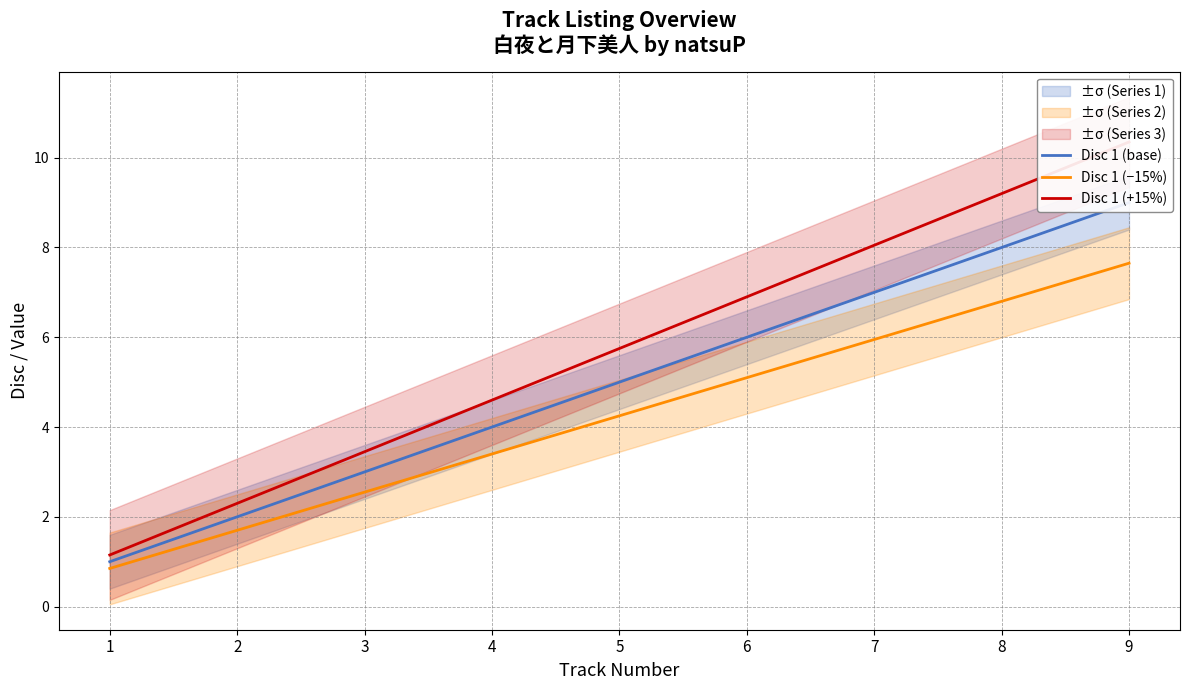

Reading left to right, extract all data points from this chart.

Disc 1 (base): 1.0	2.0	3.0	4.0	5.0	6.0	7.0	8.0	9.0
Disc 1 (−15%): 0.8	1.7	2.5	3.4	4.2	5.1	6.0	6.8	7.6
Disc 1 (+15%): 1.1	2.3	3.4	4.6	5.8	6.9	8.0	9.2	10.3